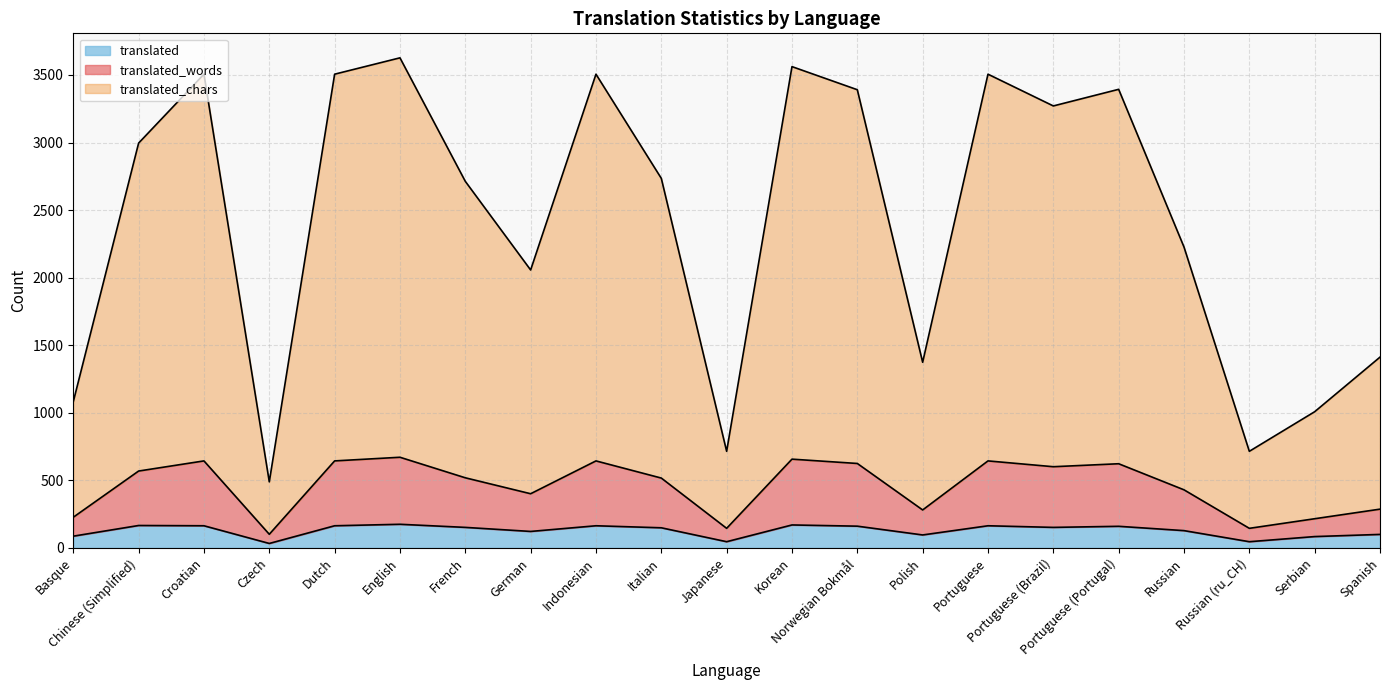

At how many categories does at least one series exceed 1805?

14